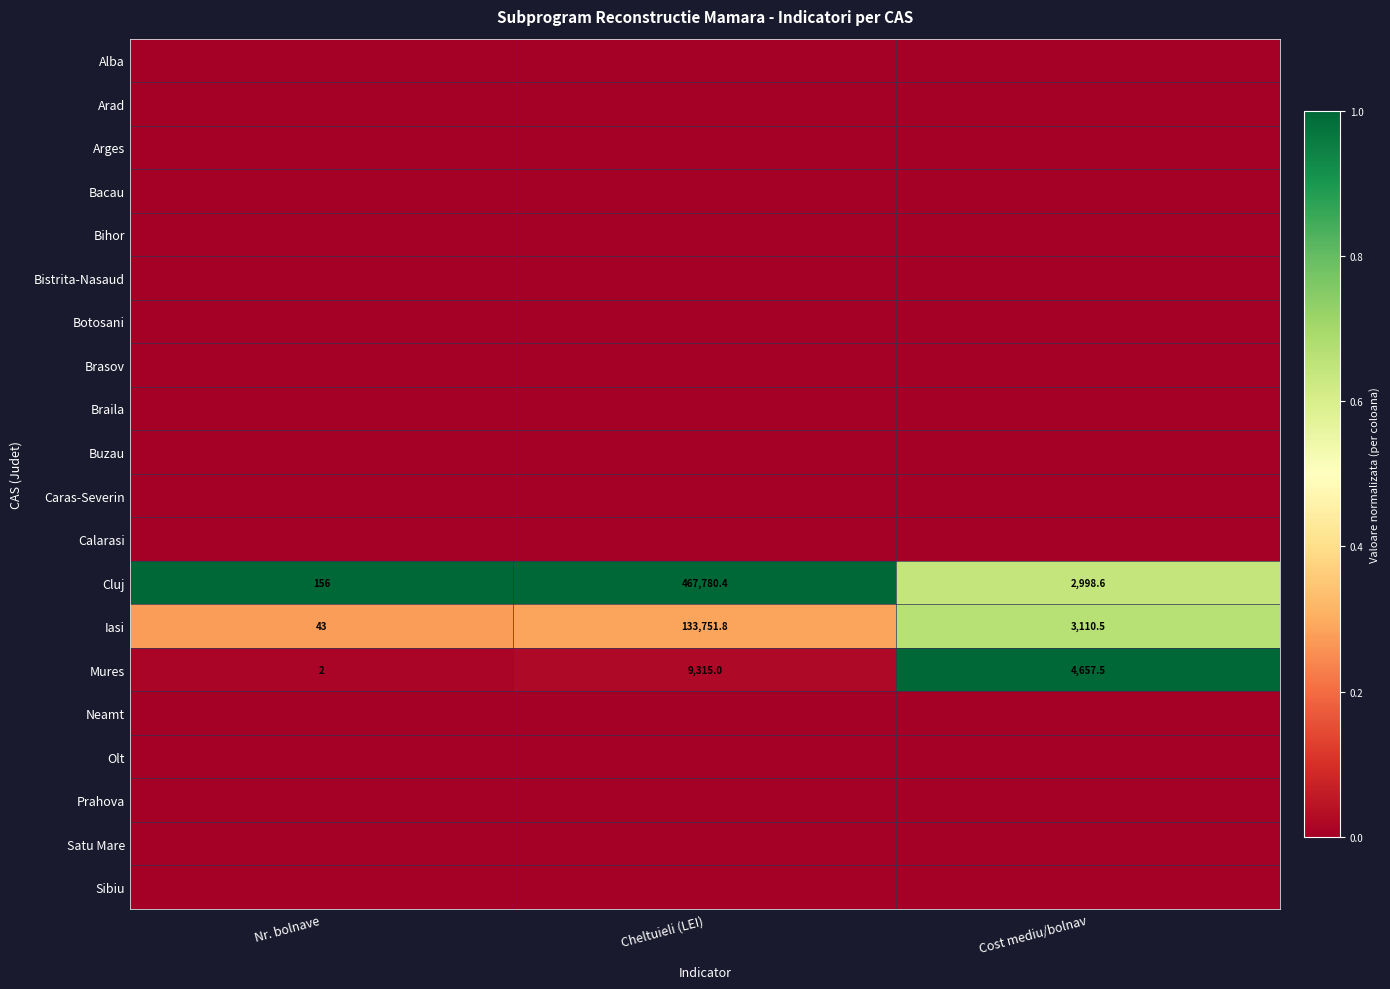

What value does the Cluj series have at Nr. bolnave?

156.0